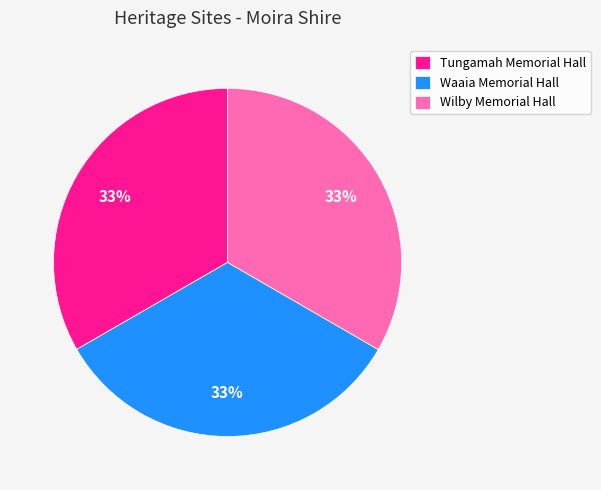

What is the ratio of the value at Tungamah Memorial Hall to the value at Wilby Memorial Hall?

1.0